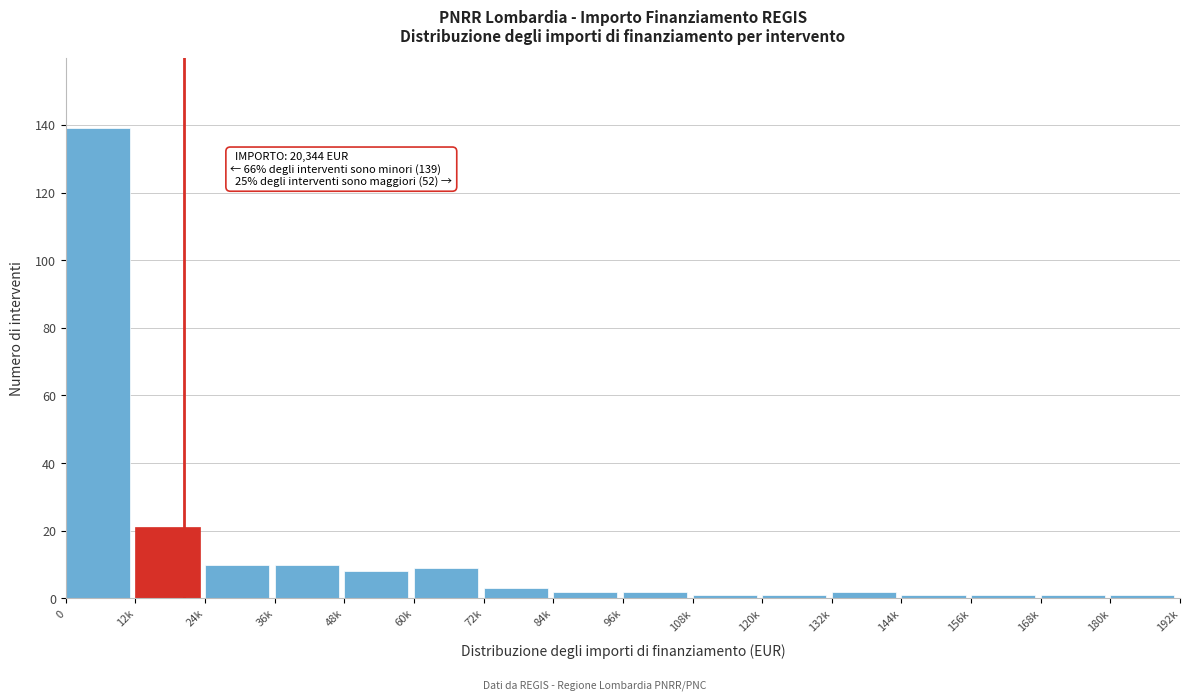

Reading left to right, list all the values displayed in this chart.

139	21	10	10	8	9	3	2	2	1	1	2	1	1	1	1